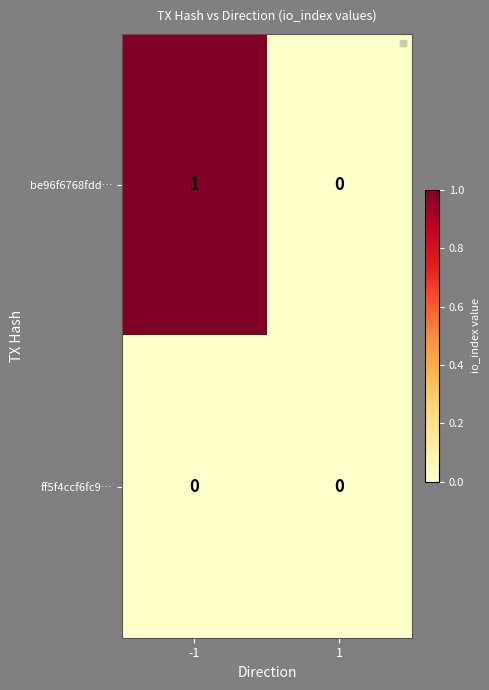

Reading left to right, transcribe all the data shown in this chart.

be96f6768fdd…: -1=1	1=0
ff5f4ccf6fc9…: -1=0	1=0